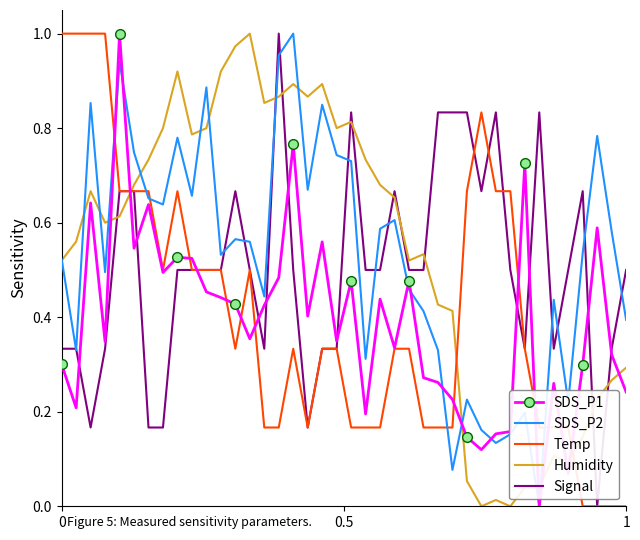

True or false: Signal and SDS_P1 cross at least once.

True